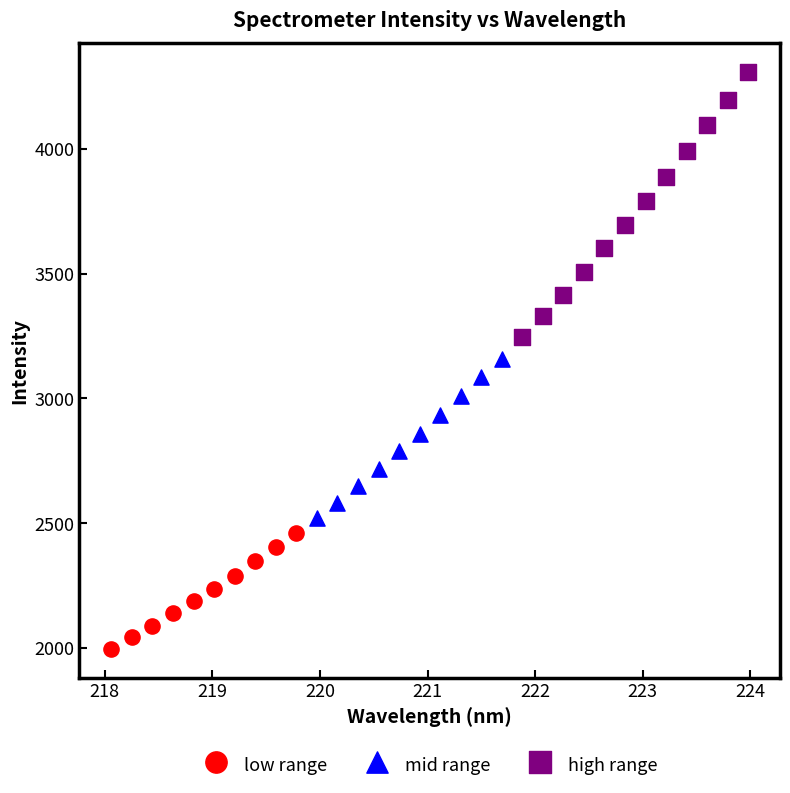

Which series contains the highest Y value?

high range